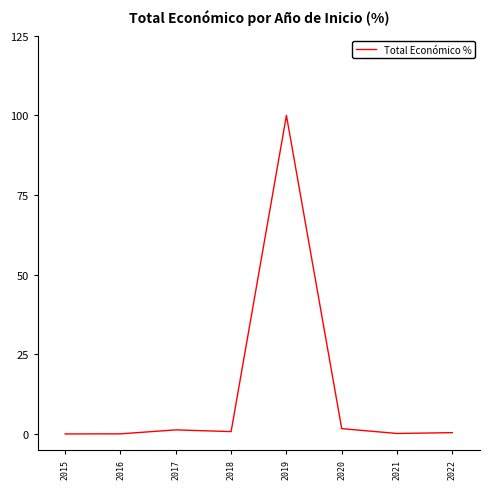

What is the difference between the maximum and minimum values?

100.0